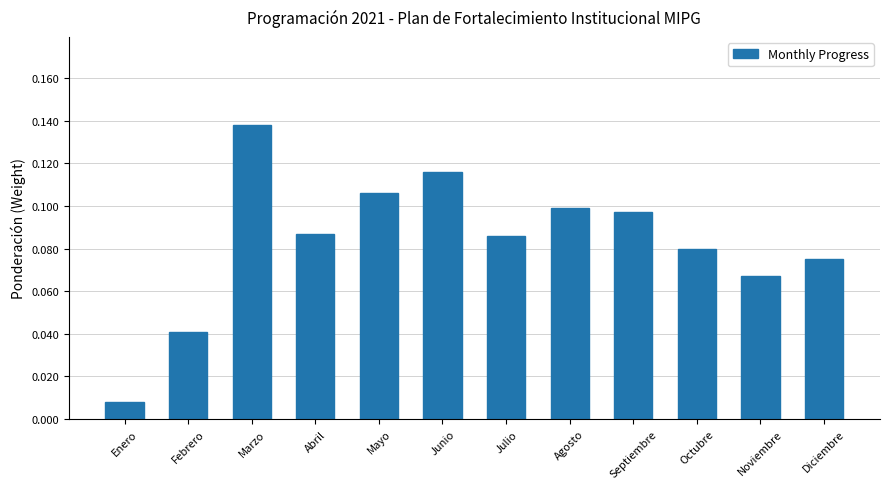

What is the label of the 11th bar from the right?

Febrero